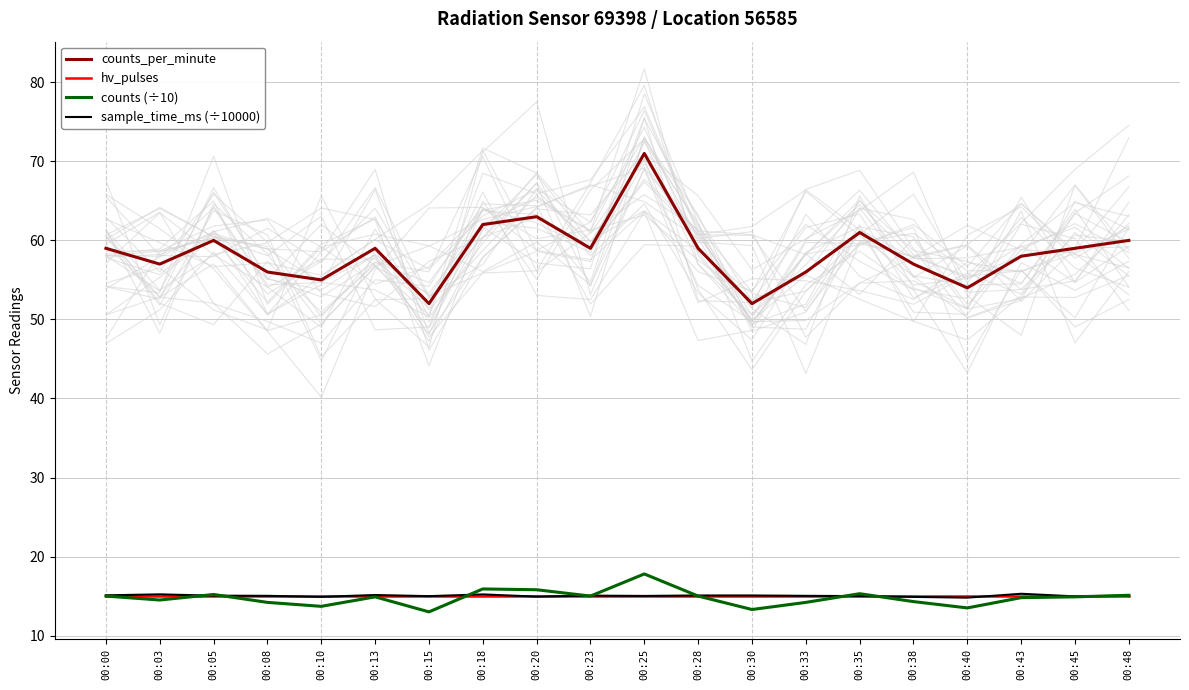

What is the value of the sample_time_ms (÷10000) point at the 5th from the left?

14.9